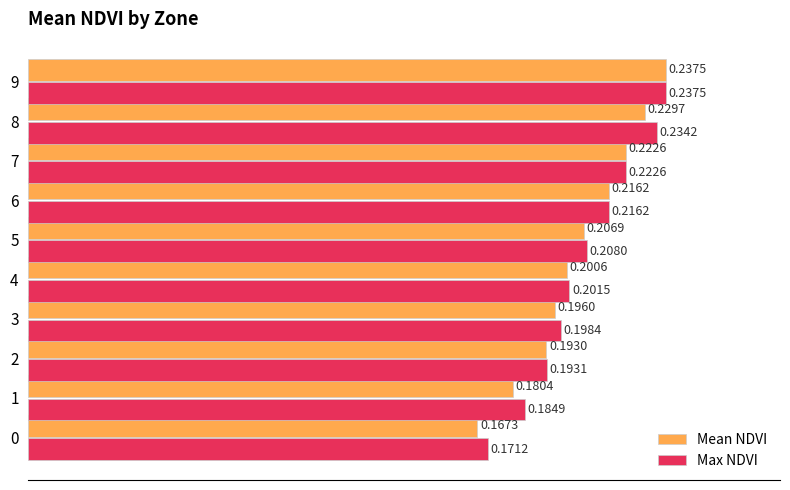

Which series has the largest total across all categories?

Max NDVI